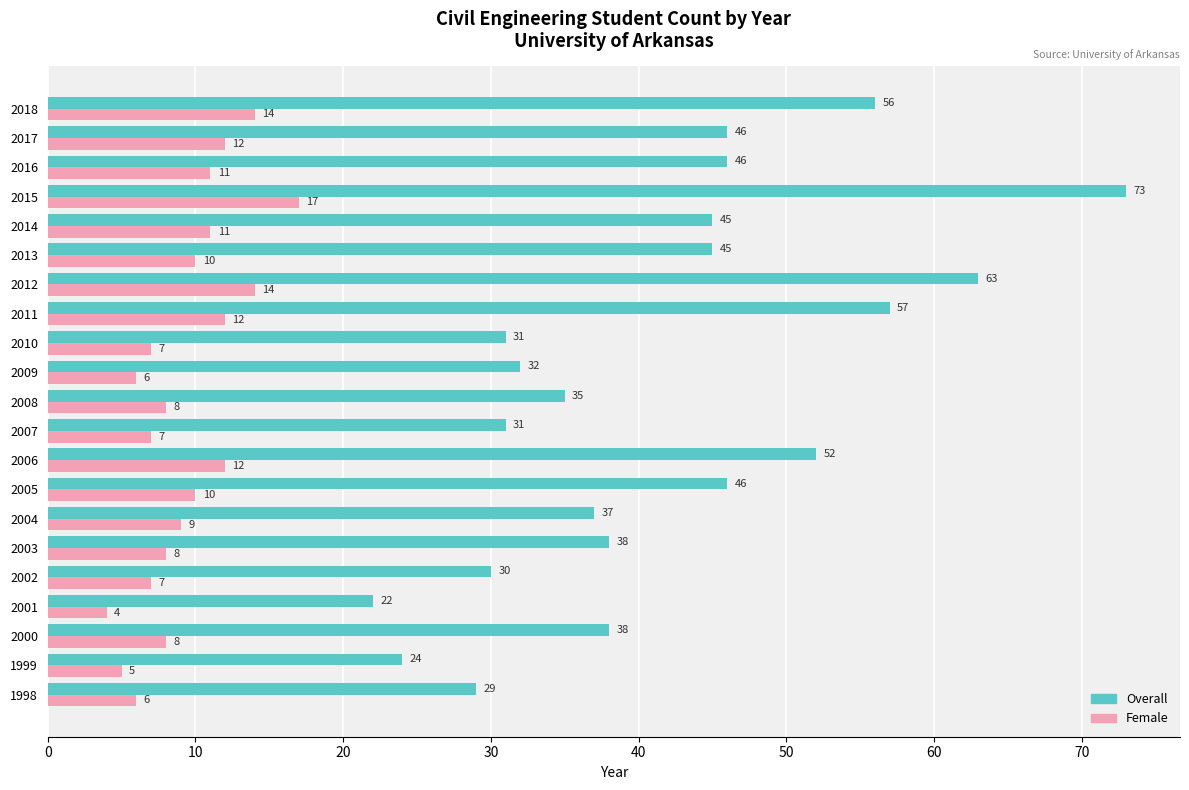

Is the value of Overall at 2003 greater than the value of Female at 2003?

Yes